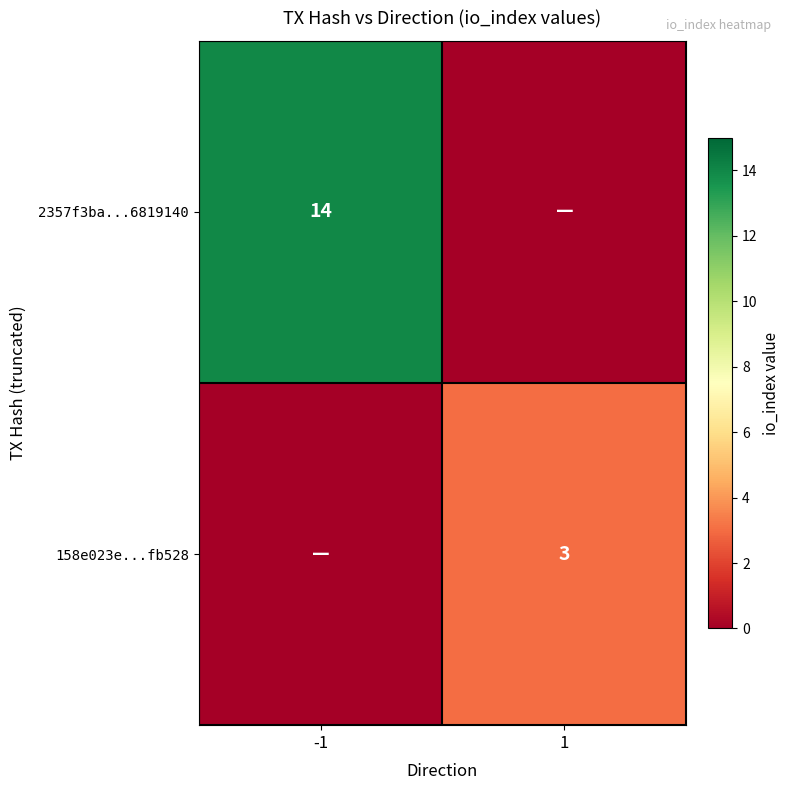

True or false: 158e023e...fb528 has a value of 3 at 1.

True